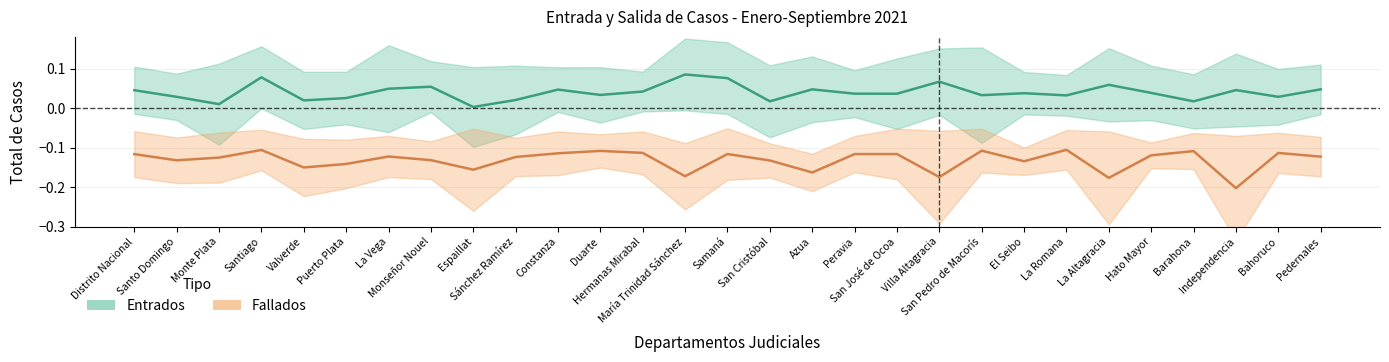

What is the label of the 8th point from the right?

El Seibo